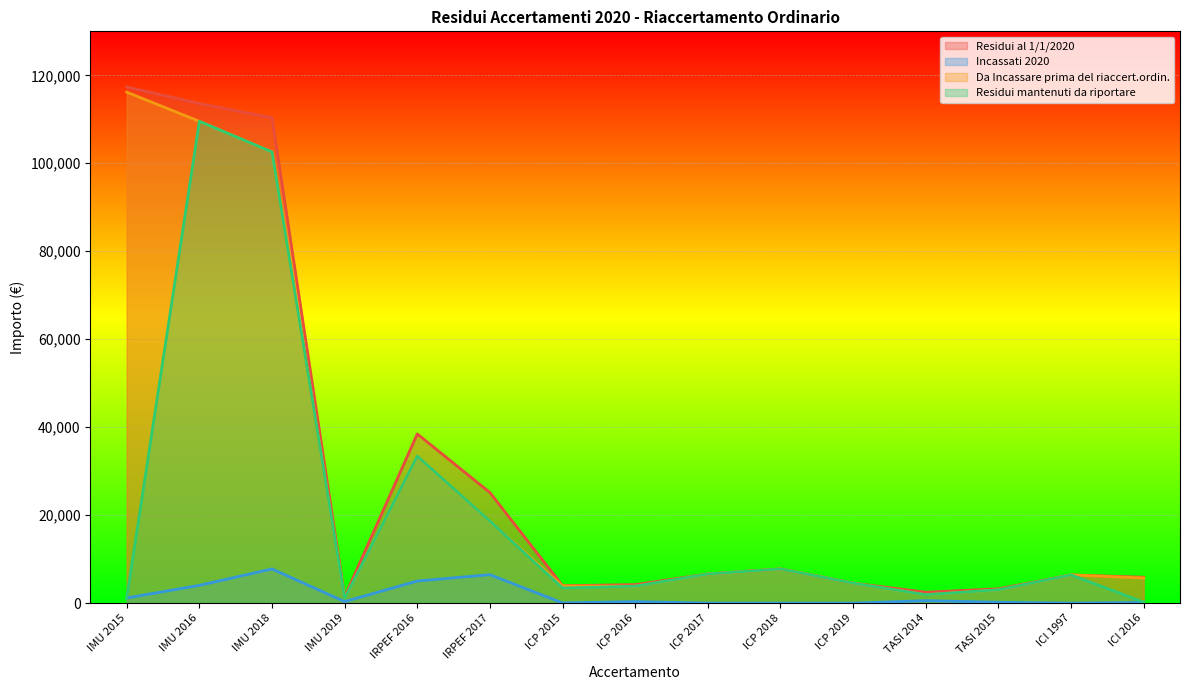

What are all the series names shown in the legend?

Residui al 1/1/2020, Incassati 2020, Da Incassare prima del riaccert.ordin., Residui mantenuti da riportare